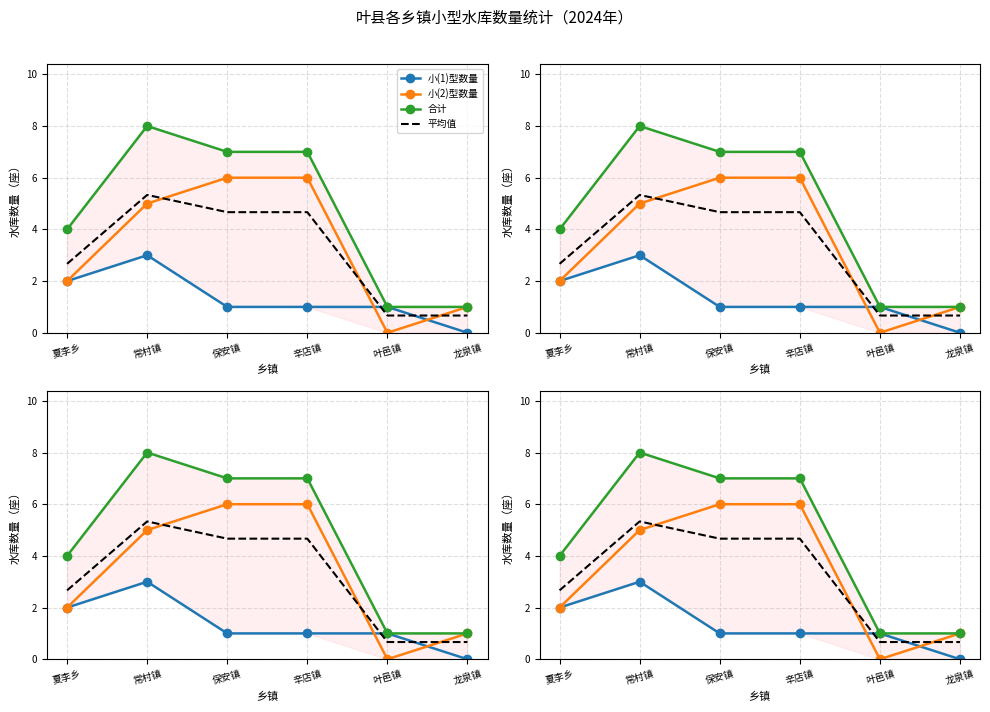

Reading left to right, extract all data points from this chart.

小(1)型数量: 2.0	3.0	1.0	1.0	1.0	0.0
小(2)型数量: 2.0	5.0	6.0	6.0	0.0	1.0
合计: 4.0	8.0	7.0	7.0	1.0	1.0
平均值: 2.7	5.3	4.7	4.7	0.7	0.7